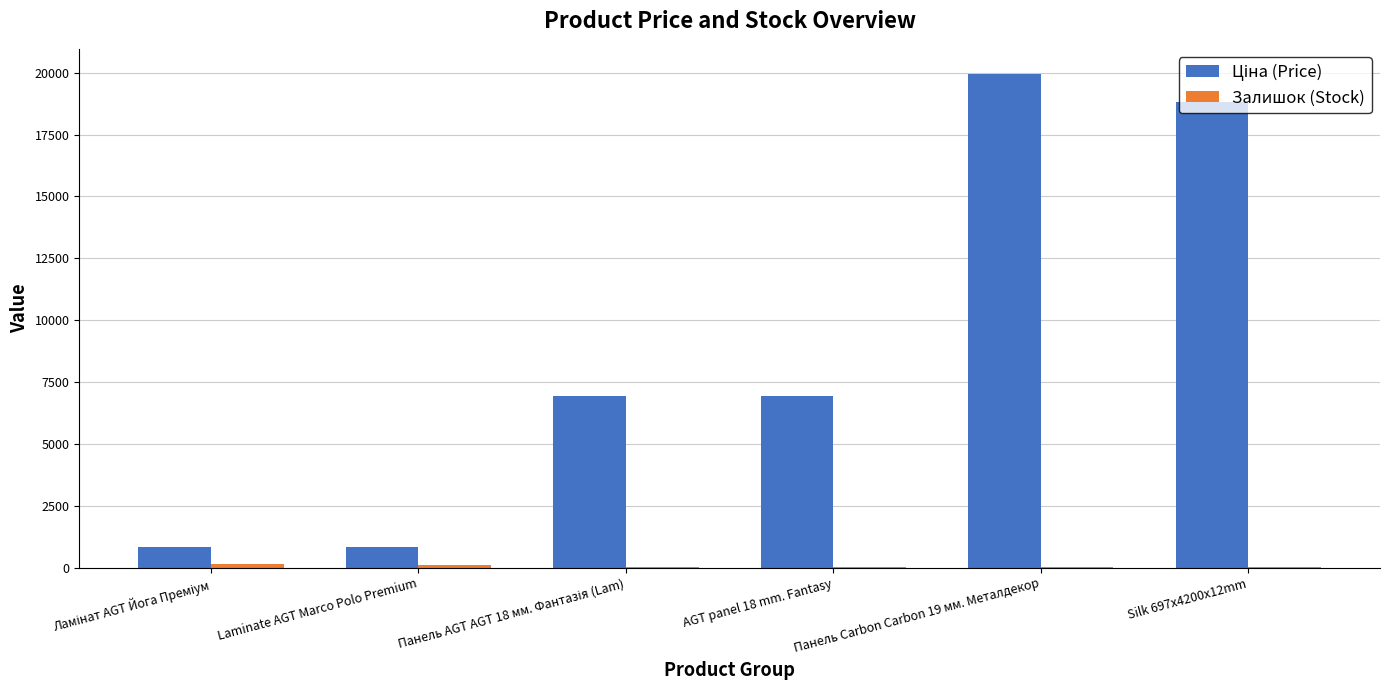

What is the greatest value displayed?

19964.2